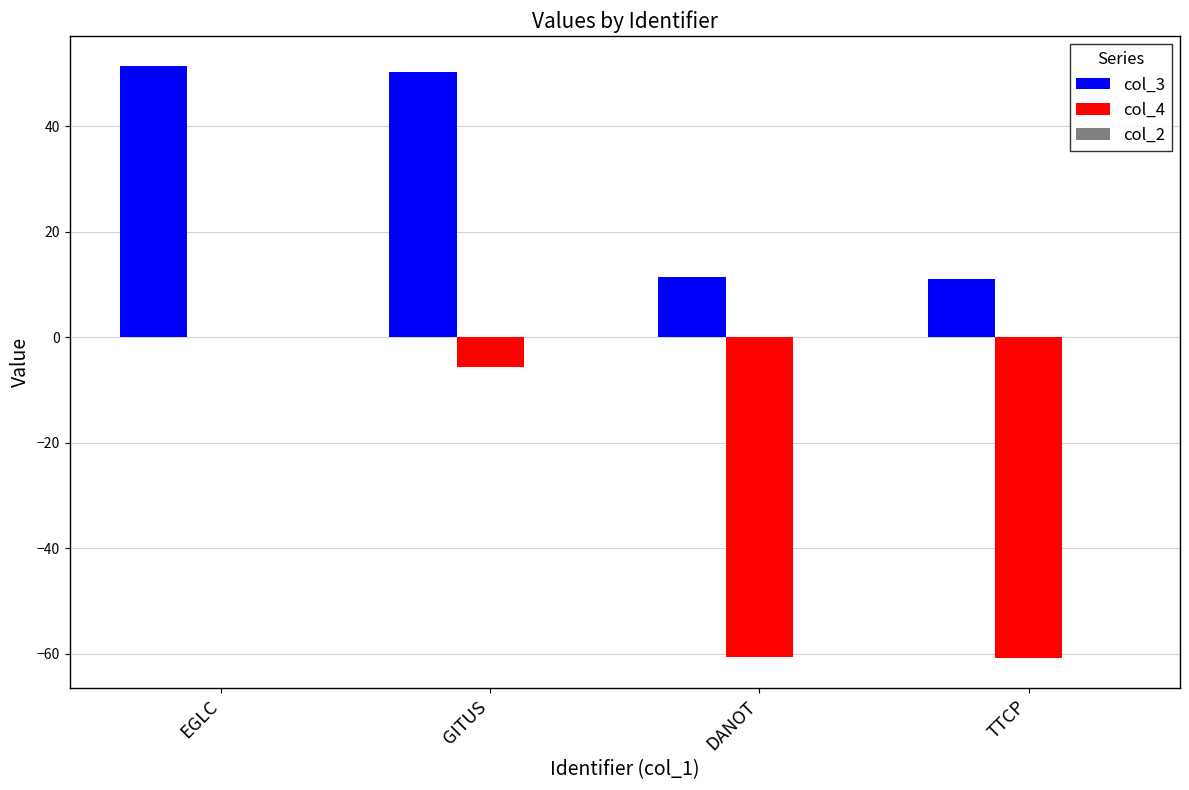

How many values in the col_3 series exceed 50?

2